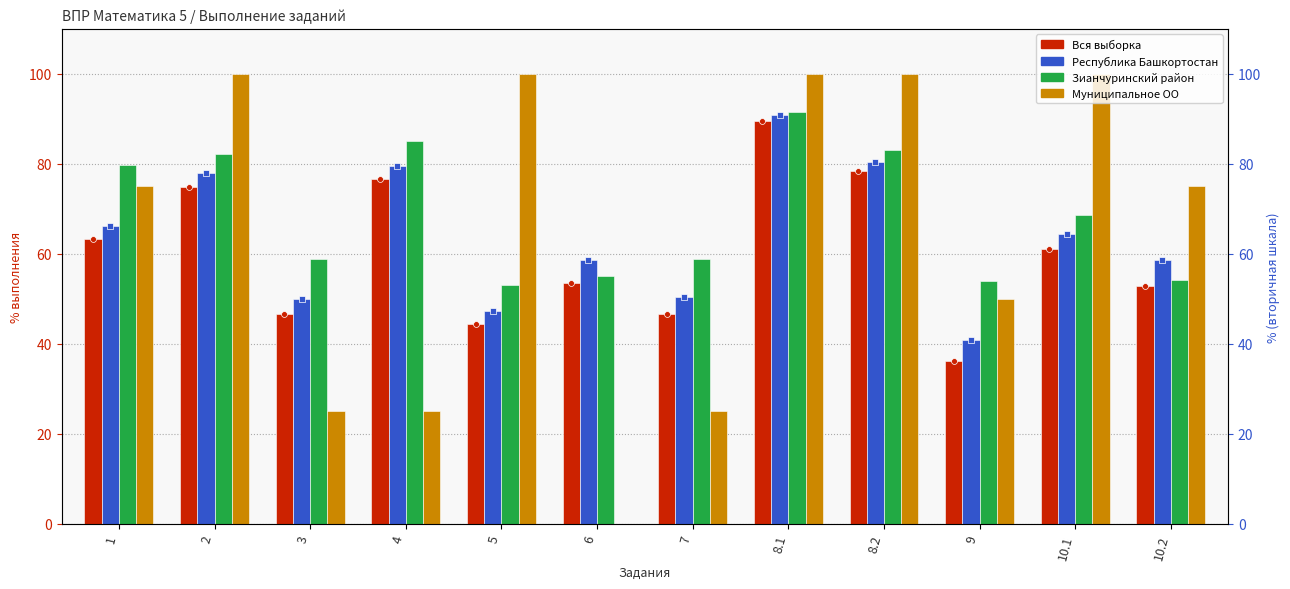

Which series has the largest Y range (max minus min)?

Муниципальное ОО